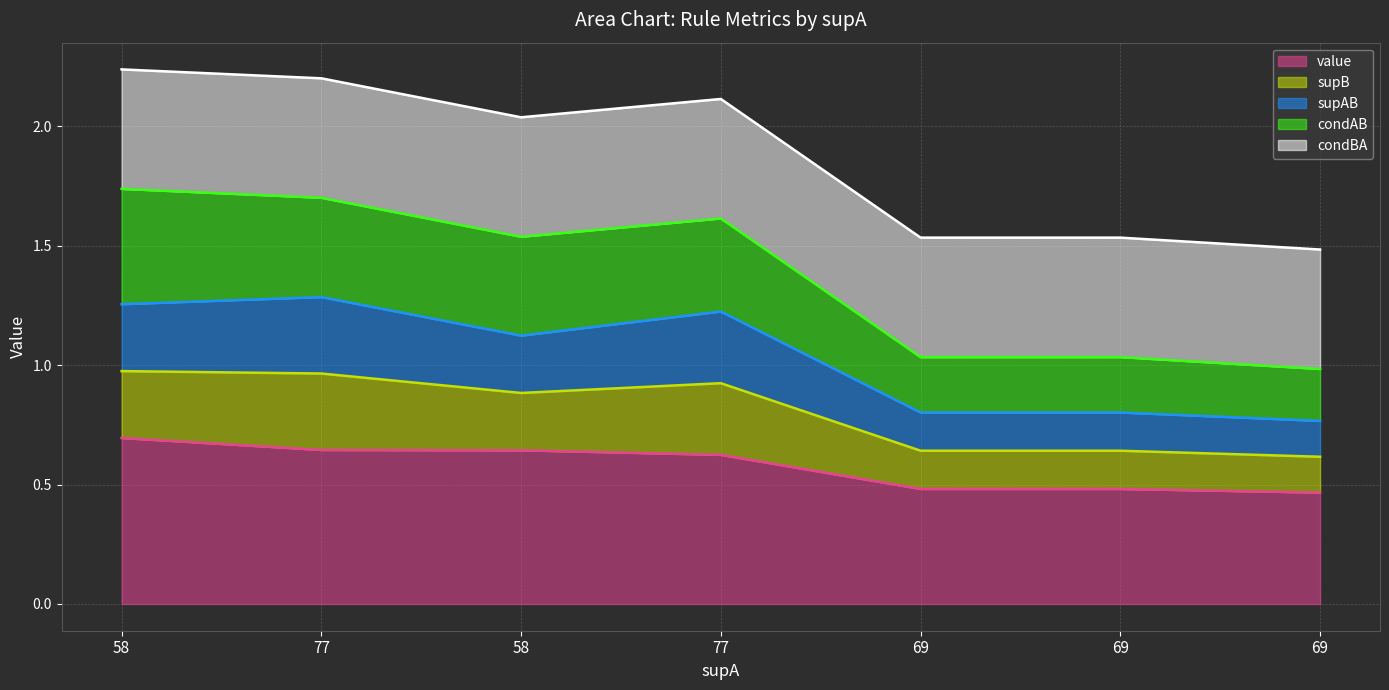

In condAB, how many points are lower than both neighbors (excluding endpoints)?

1